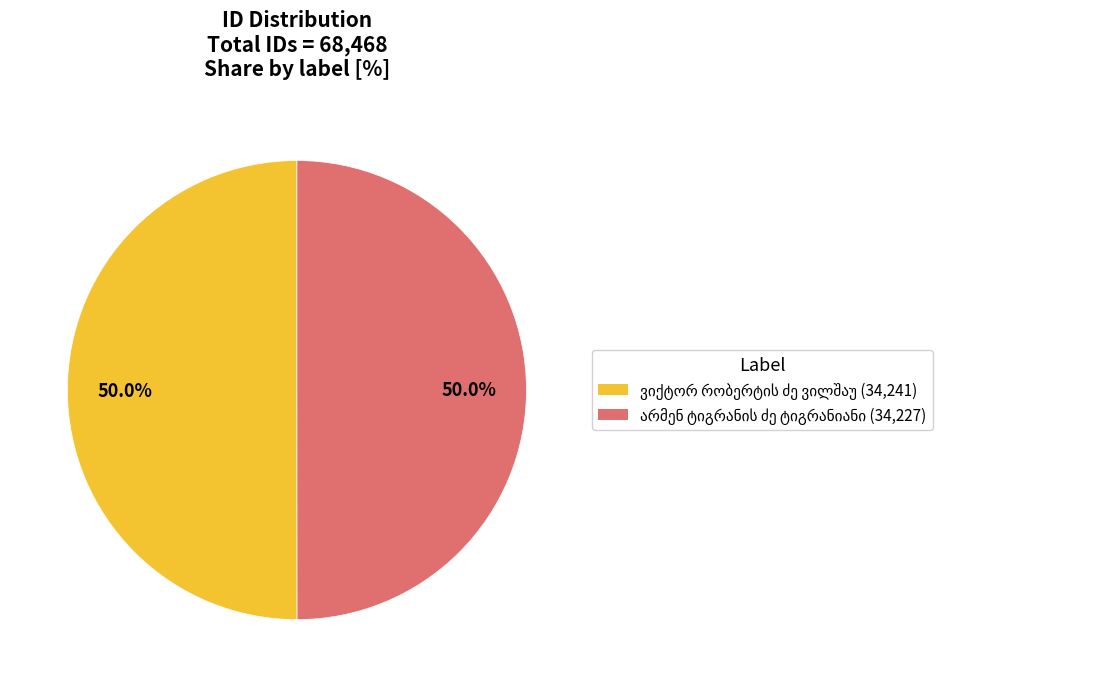

To the nearest percent, what is the average slice percentage?

50%